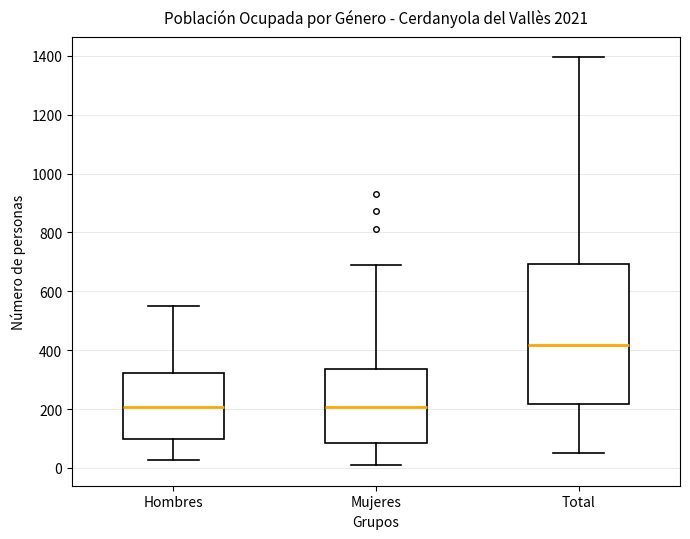

Comparing the boxes themselves (not the whiskers), which one is the tallest?

Total